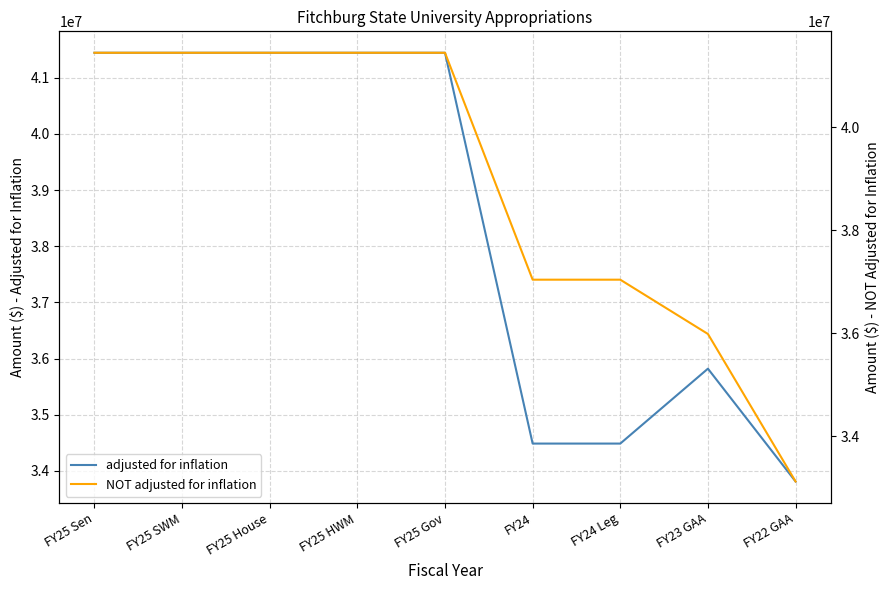

Is the value of adjusted for inflation at FY25 HWM greater than the value of NOT adjusted for inflation at FY23 GAA?

Yes